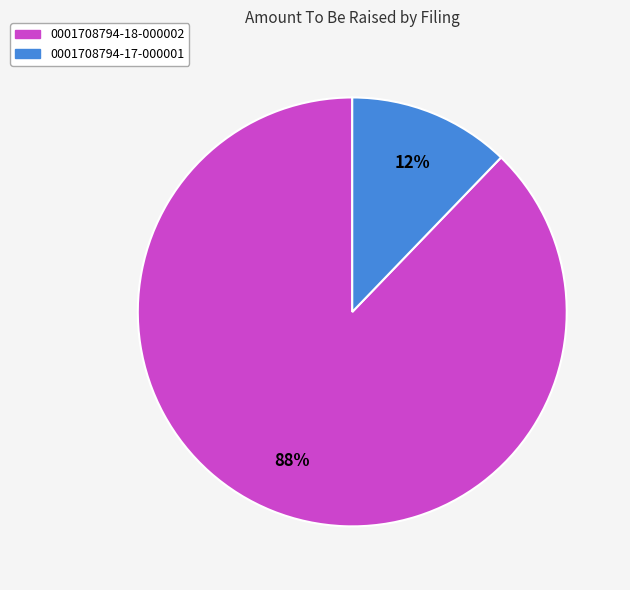

To the nearest percent, what percentage of the pie is 0001708794-17-000001?

12%